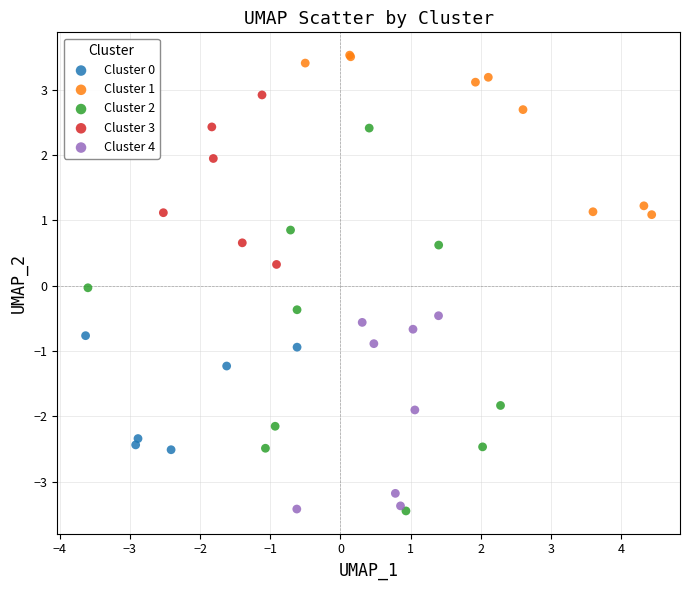

Which series contains the highest Y value?

Cluster 1